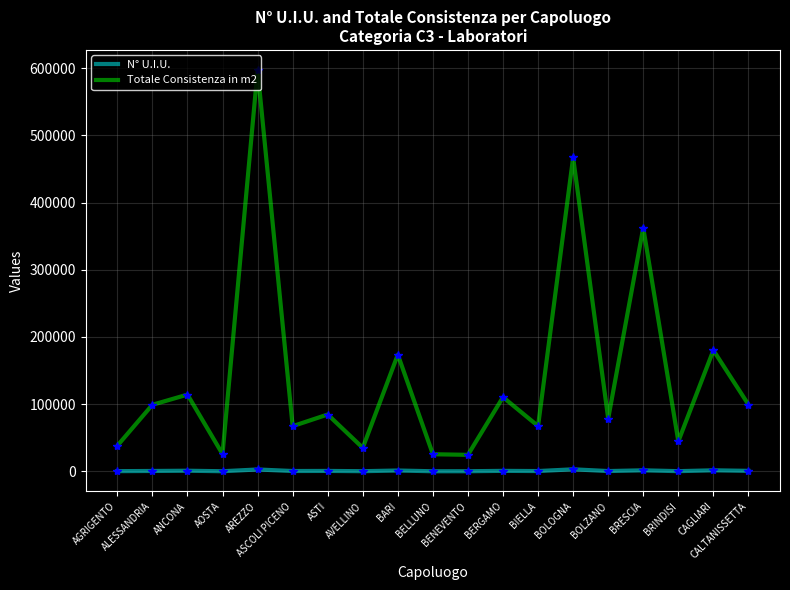

Where is the first local minimum for Totale Consistenza in m2?

AOSTA